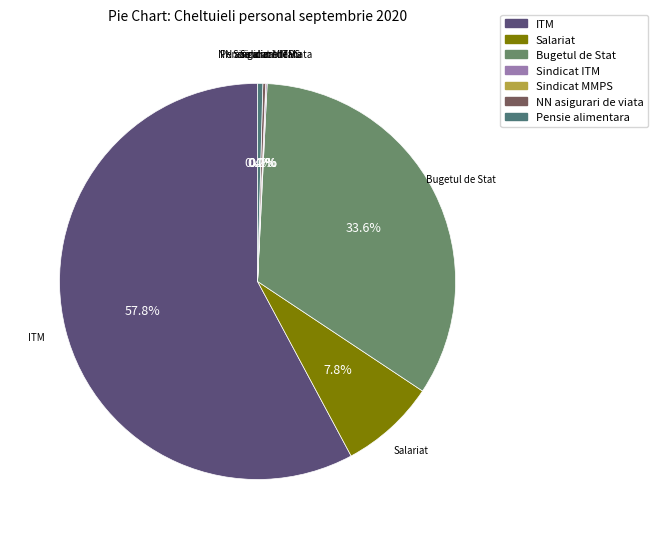

Which has a higher value, ITM or Salariat?

ITM